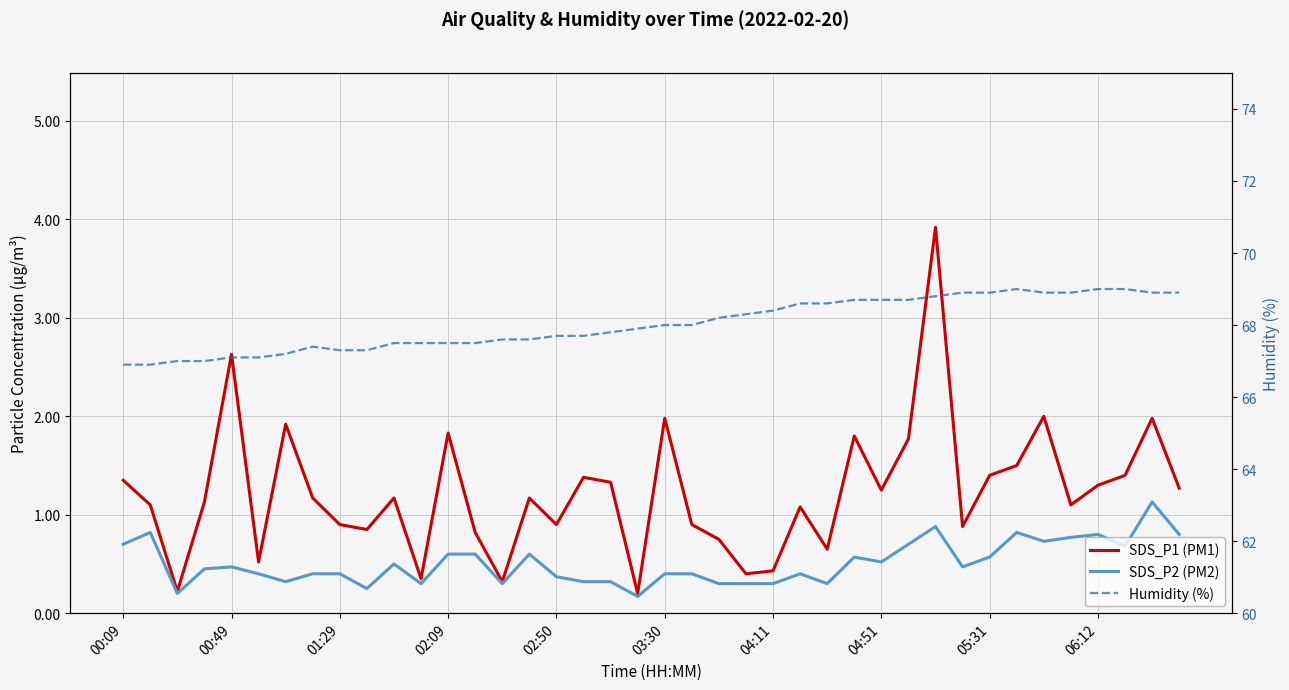

The value of Humidity (%) at 10 is 67.5. True or false?

True